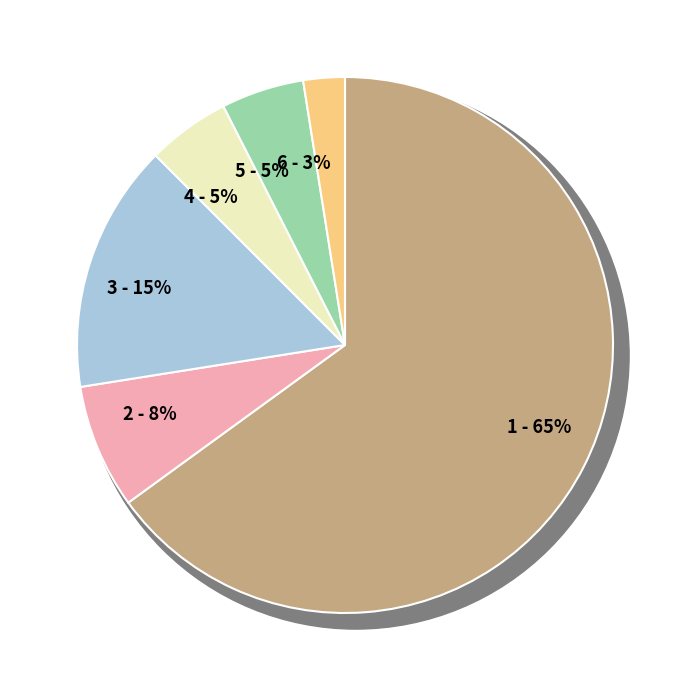

Is it true that 39 is 2% of the pie?

True